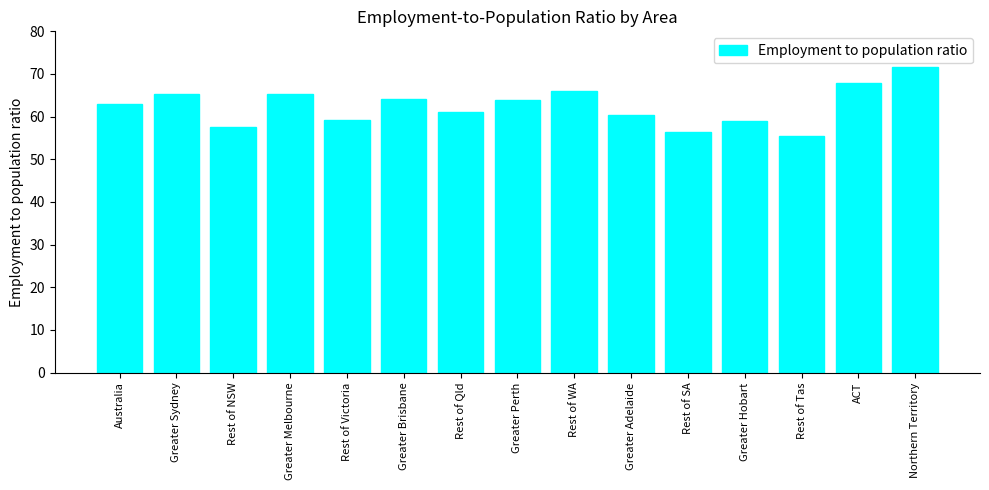

Read the value at ACT.

67.8